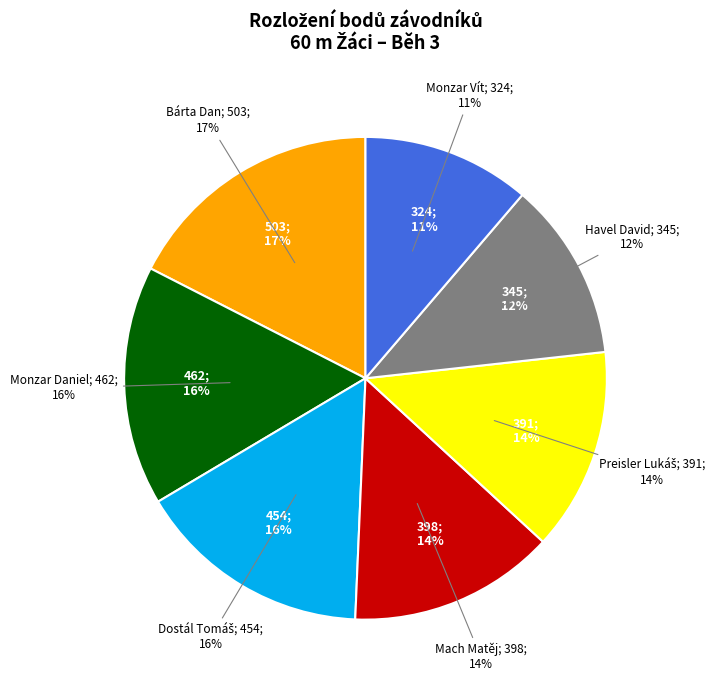

Which category has the biggest portion of the pie?

Bárta Dan